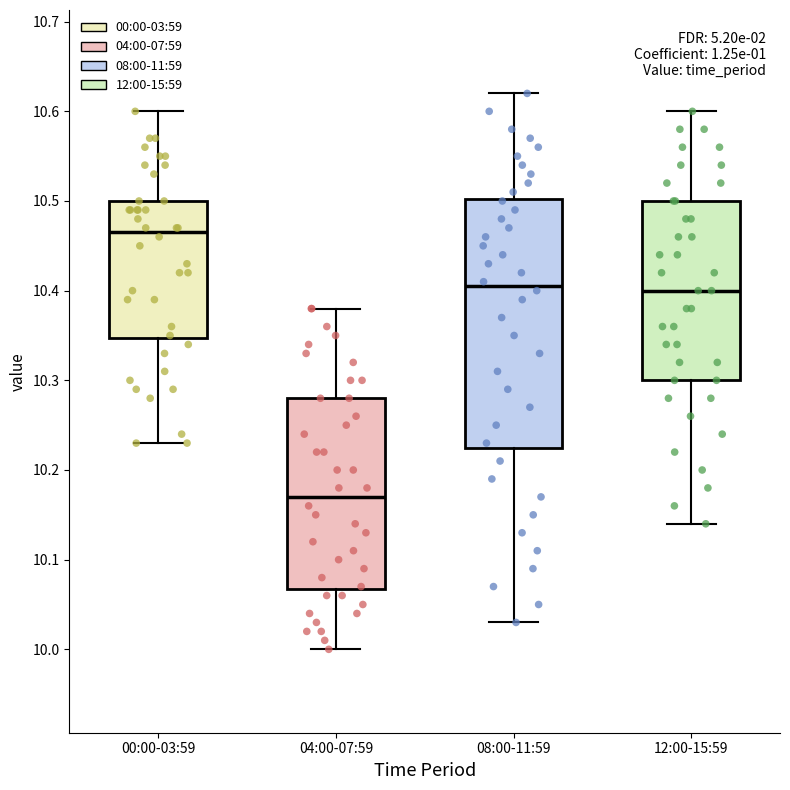

Where does the lower whisker of the box for 12:00-15:59 end on the y-axis? The values are not printed on the chart, so give them approximately, as read against the axis.

10.14